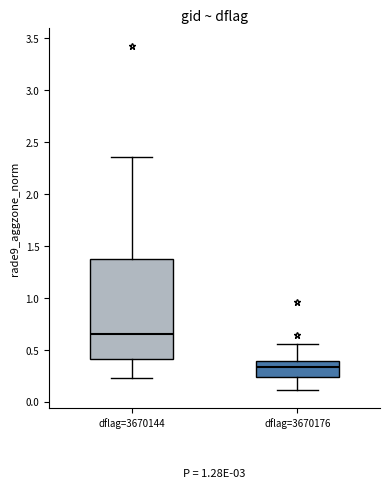

Reading left to right, transcribe this box plot: for each box, give where its median line is, the range the box spans, and where its two whiskers end, as read against the y-axis. The values are not printed on the chart, so give them approximately, as read against the axis.

dflag=3670144: median 0.65, box 0.40 to 1.35, whiskers 0.20 to 2.35
dflag=3670176: median 0.35, box 0.25 to 0.40, whiskers 0.10 to 0.55